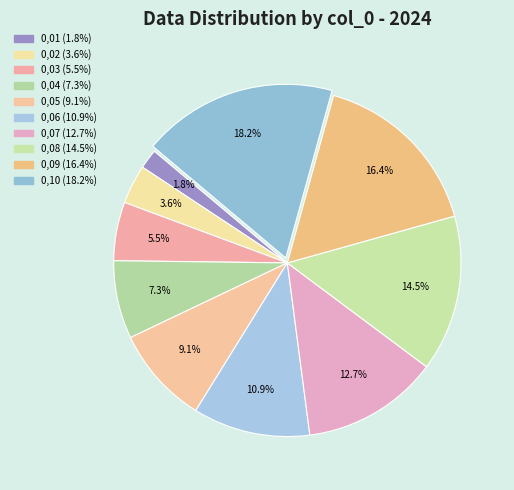

True or false: 0,01 accounts for 2% of the total.

True